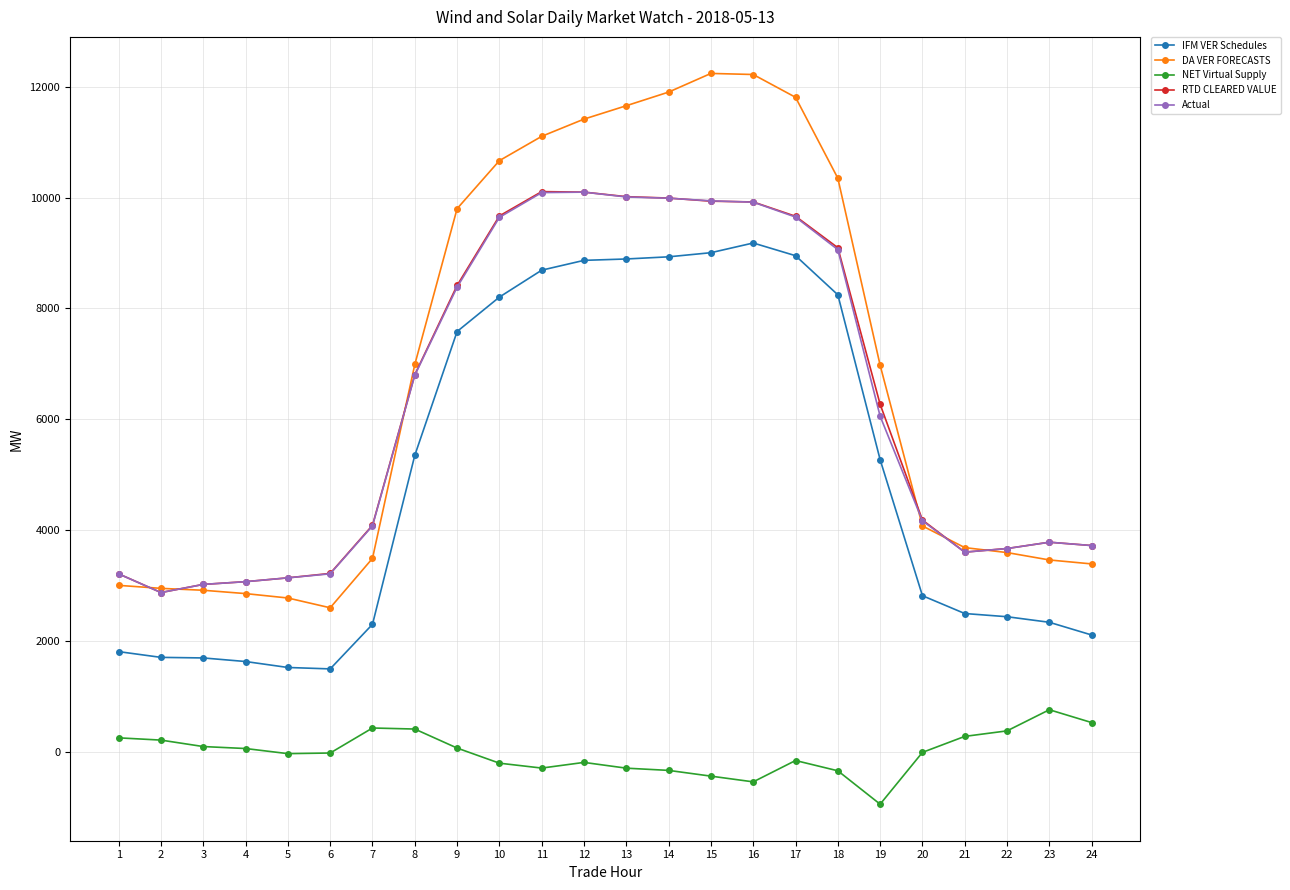

What is the value of the IFM VER Schedules point at the 7th from the left?

2300.0